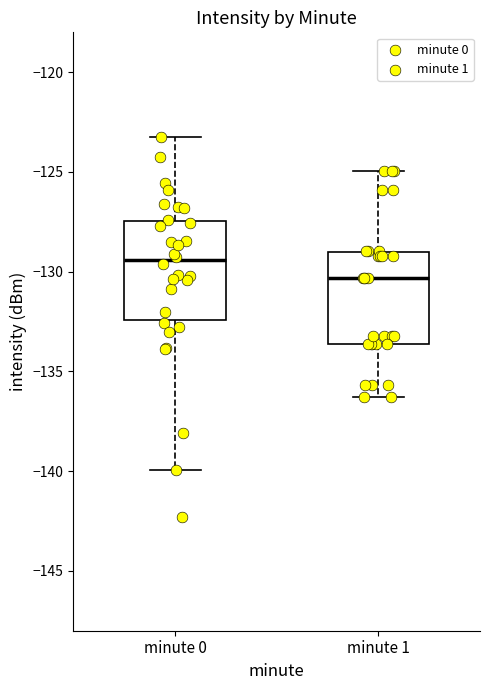

Where is the upper edge of the box for minute 1 on the y-axis? The values are not printed on the chart, so give them approximately, as read against the axis.

-129.0